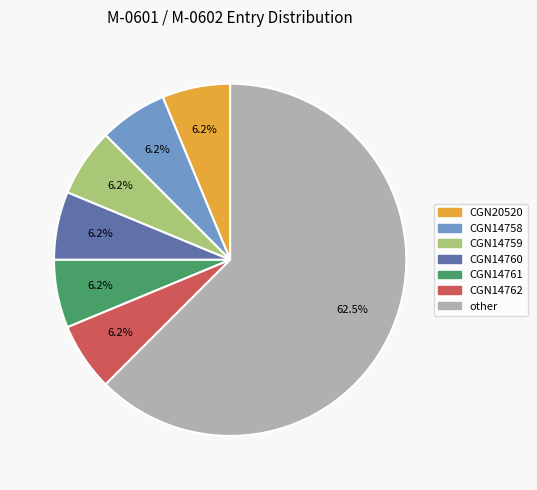

How many segments does this pie chart have?

7